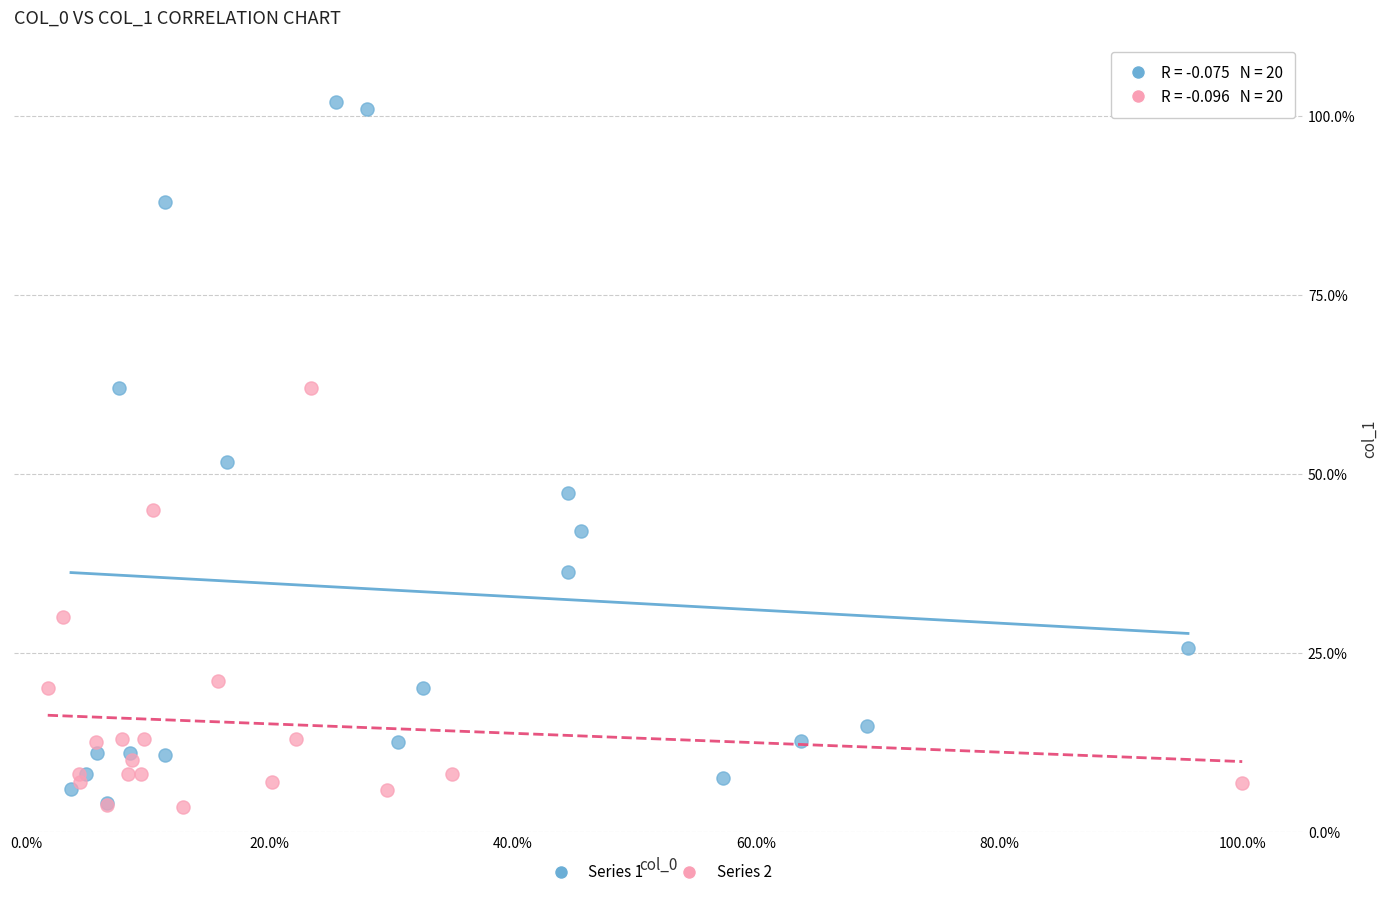

Which series reaches the maximum Y coordinate?

Series 1